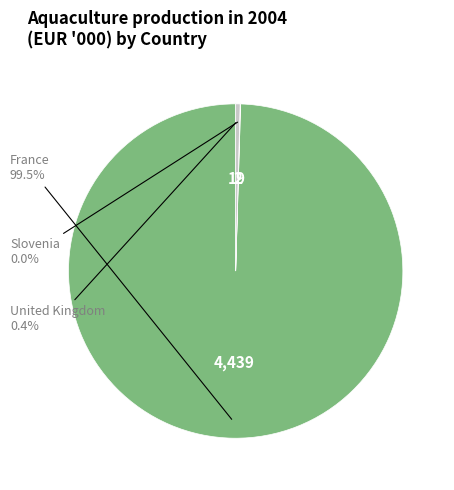

Is there a majority slice in this chart?

Yes